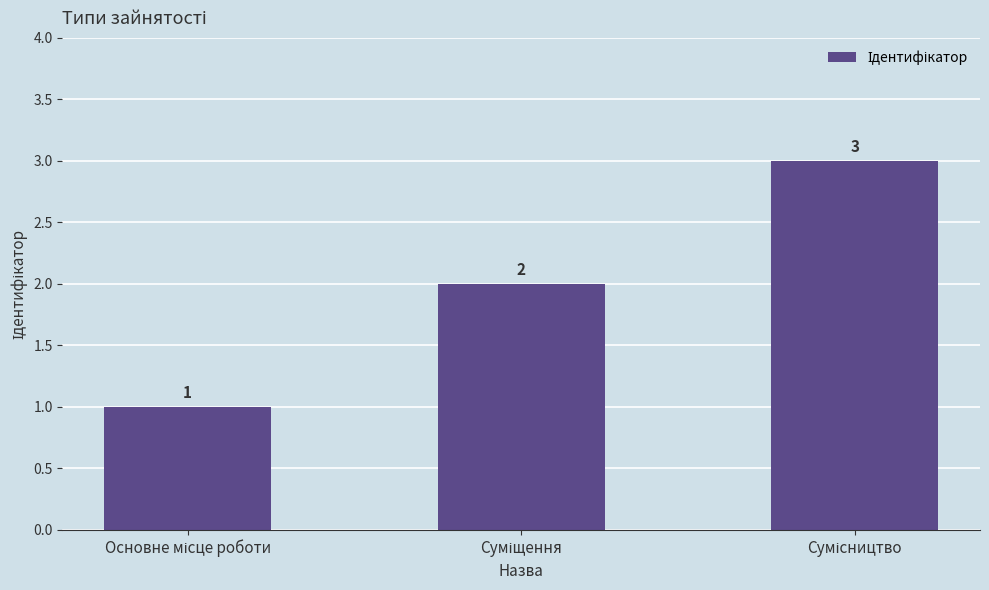

What is the value of the 2nd bar from the left?

2